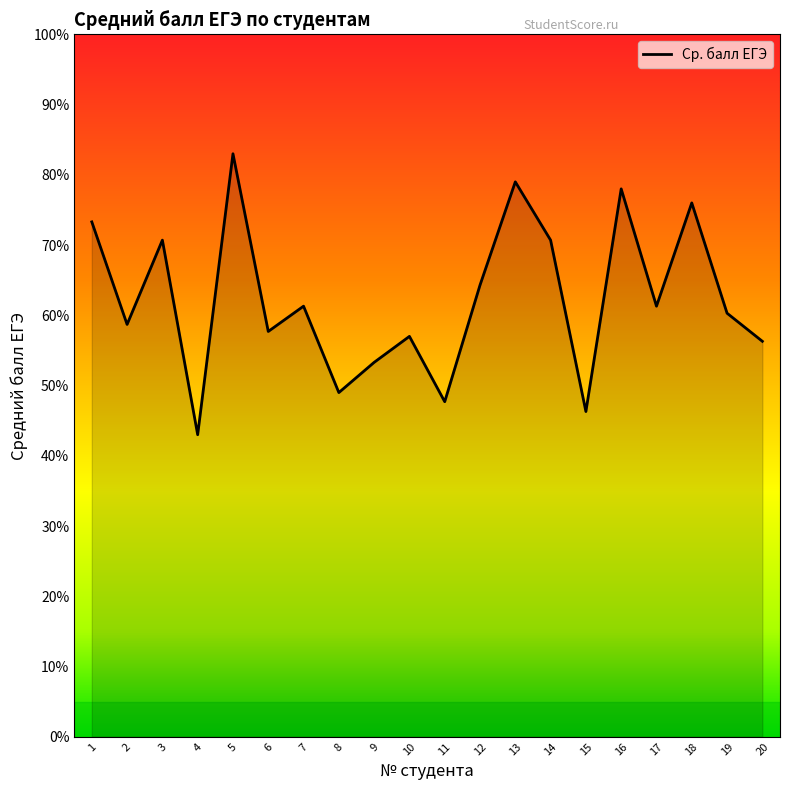

Reading left to right, transcribe all the data shown in this chart.

73.3	58.7	70.7	43.0	83.0	57.7	61.3	49.0	53.3	57.0	47.7	64.3	79.0	70.7	46.3	78.0	61.3	76.0	60.3	56.3